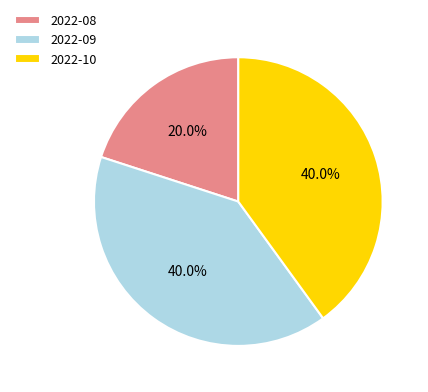

Which has a higher value, 2022-08 or 2022-09?

2022-09